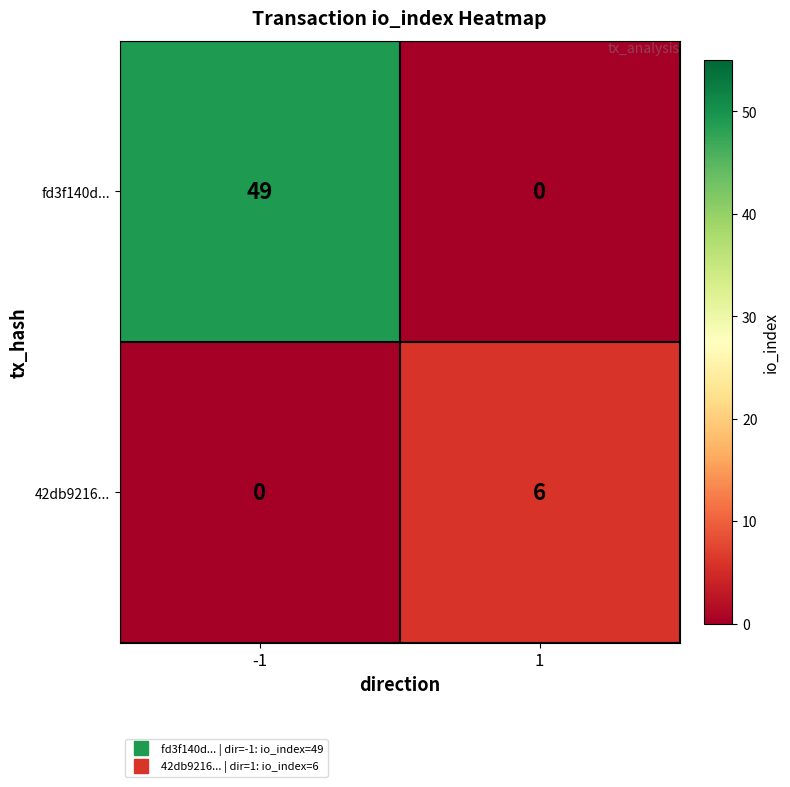

What is the maximum value for 42db9216...?

6